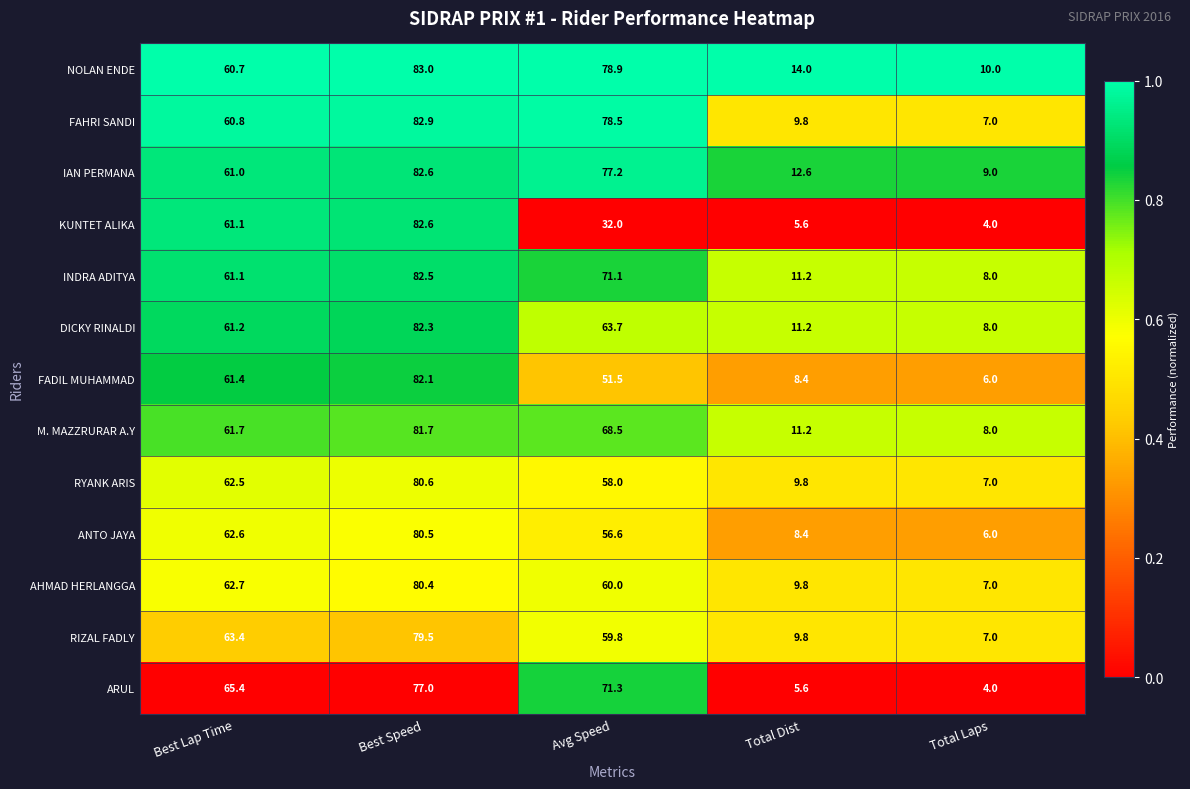

At which label is FADIL MUHAMMAD closest to 44?

Avg Speed